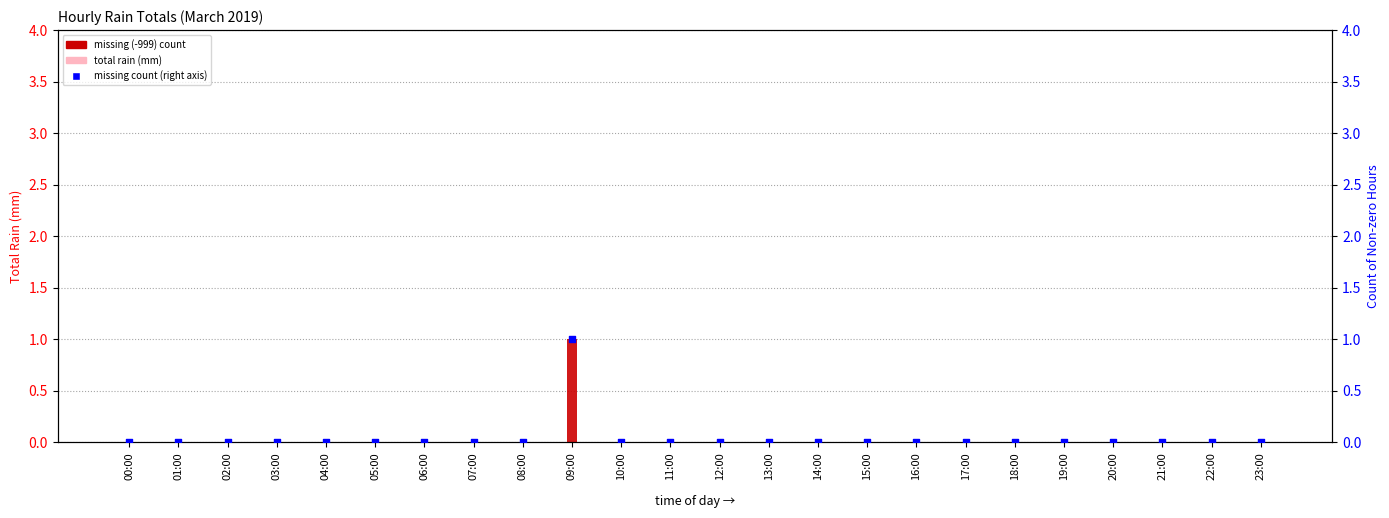

Which series reaches the maximum Y coordinate?

missing (-999) count